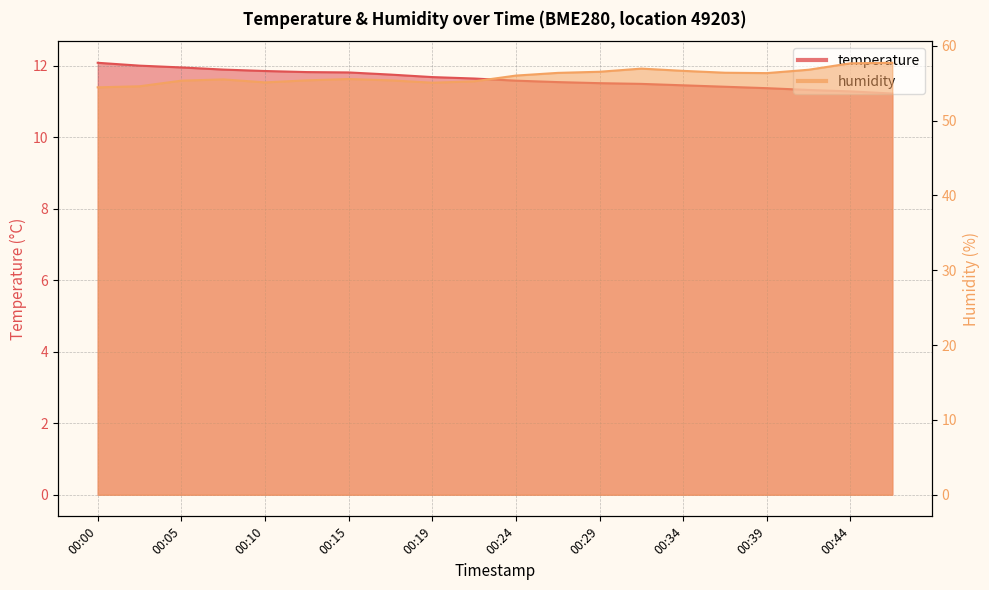

Does the chart have visible grid lines?

Yes